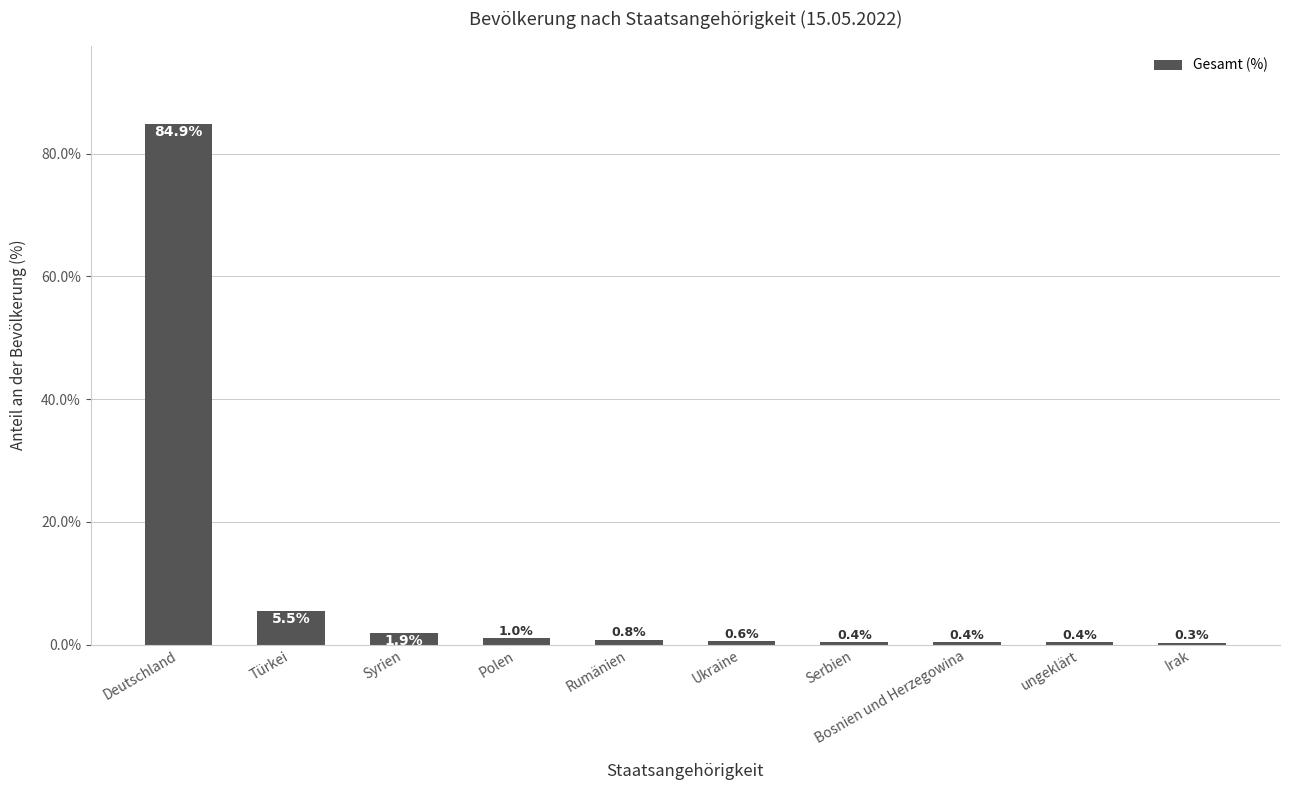

What is the value of the 9th bar from the left?

0.4